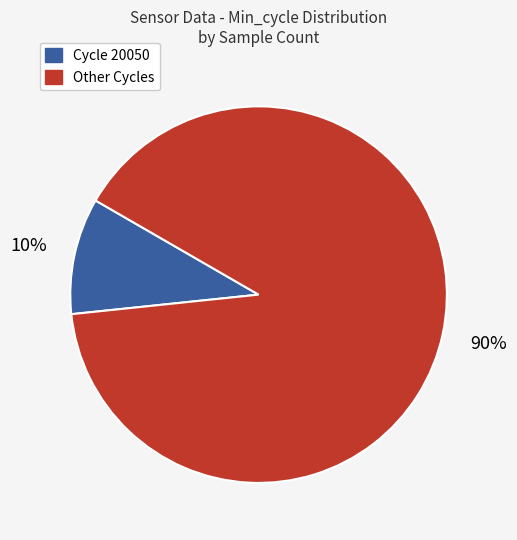

Does any single category account for the majority?

Yes